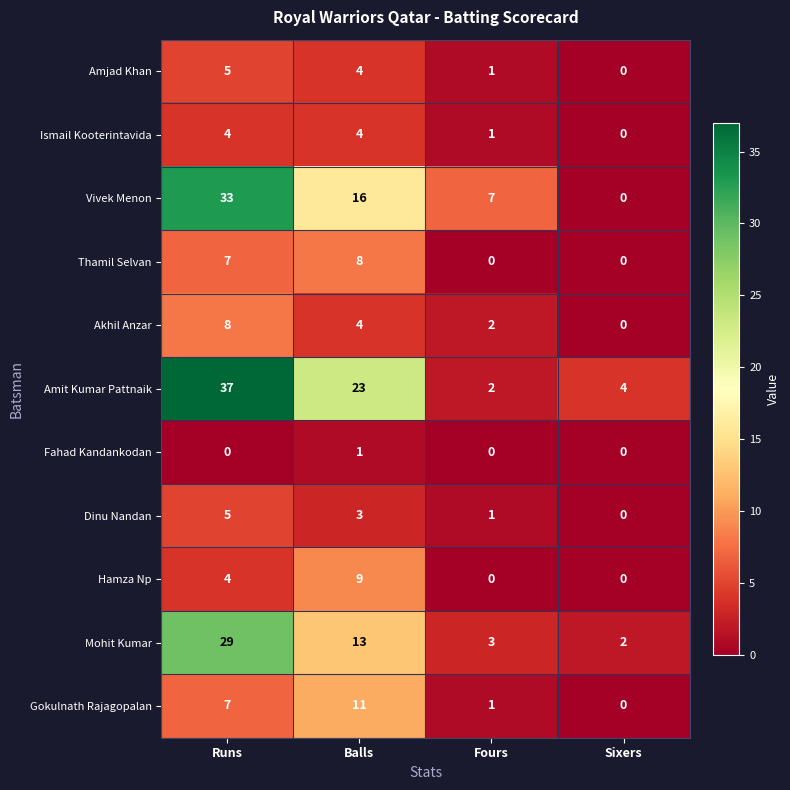

True or false: Thamil Selvan has a value of 0 at Fours.

True